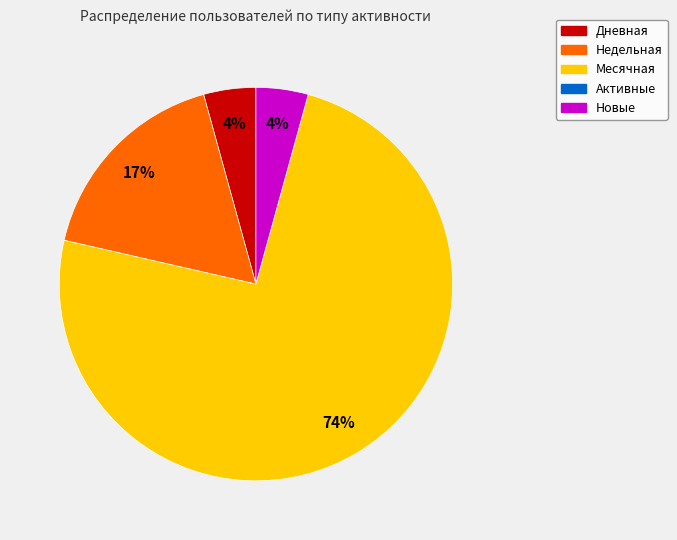

Does any single category account for the majority?

Yes